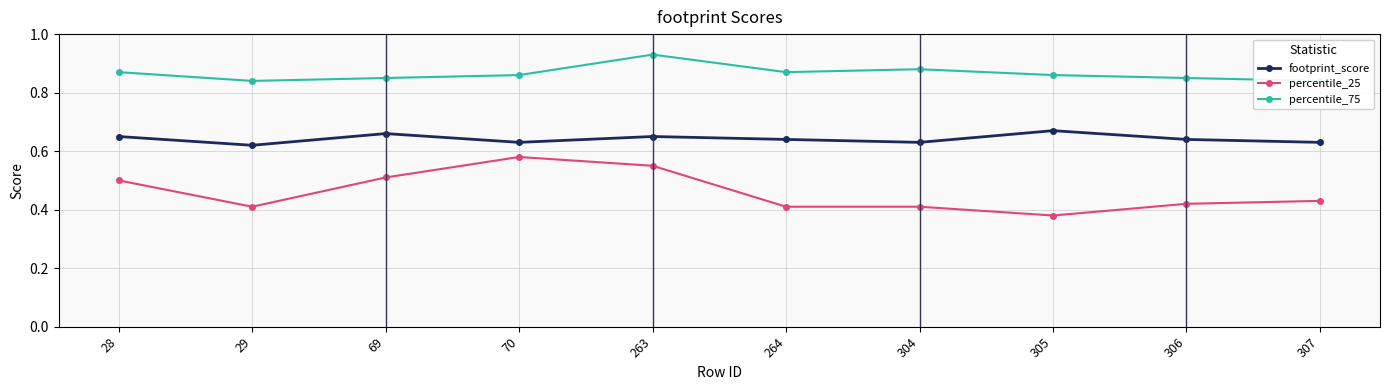

Is this an area chart (filled region under the line)?

No